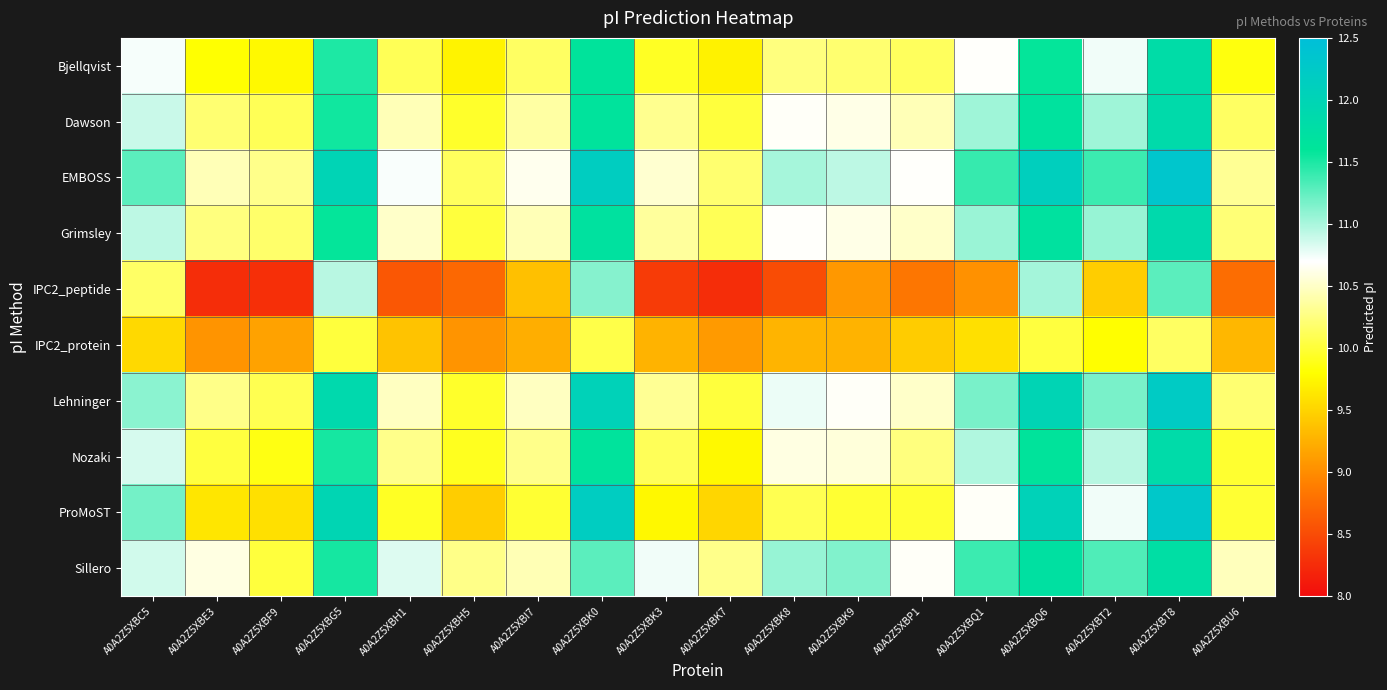

Rank the series by their maximum value, from lowest to highest.

IPC2_protein, IPC2_peptide, Sillero, Bjellqvist, Nozaki, Dawson, Grimsley, Lehninger, ProMoST, EMBOSS